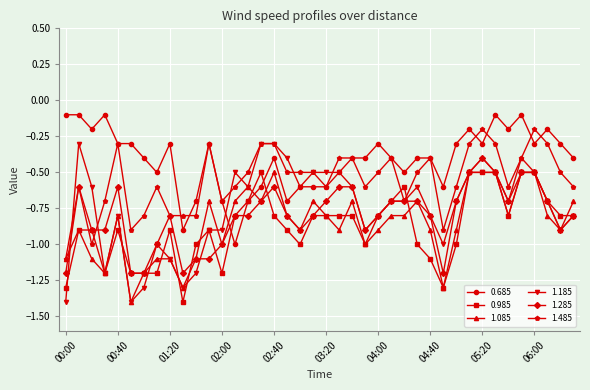

What is the value of the 0.685 point at the 23rd from the left?

-0.4